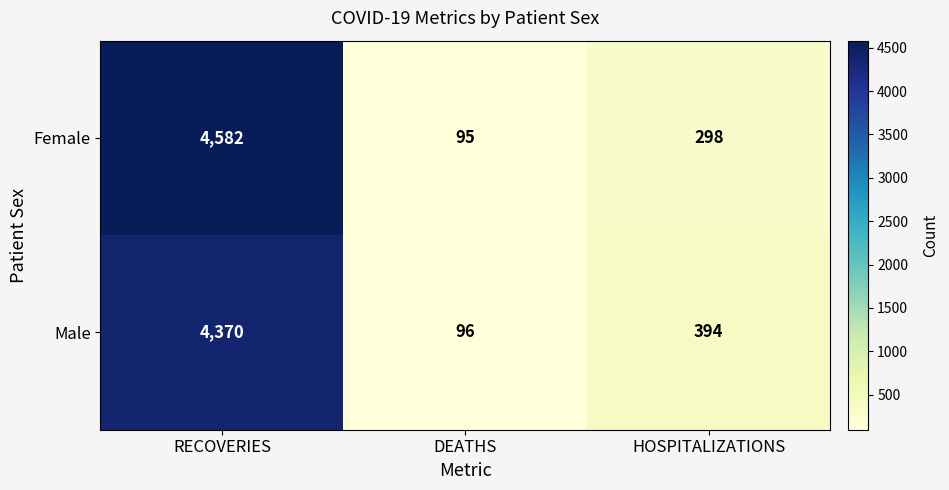

Which series changed the most between DEATHS and HOSPITALIZATIONS?

Male